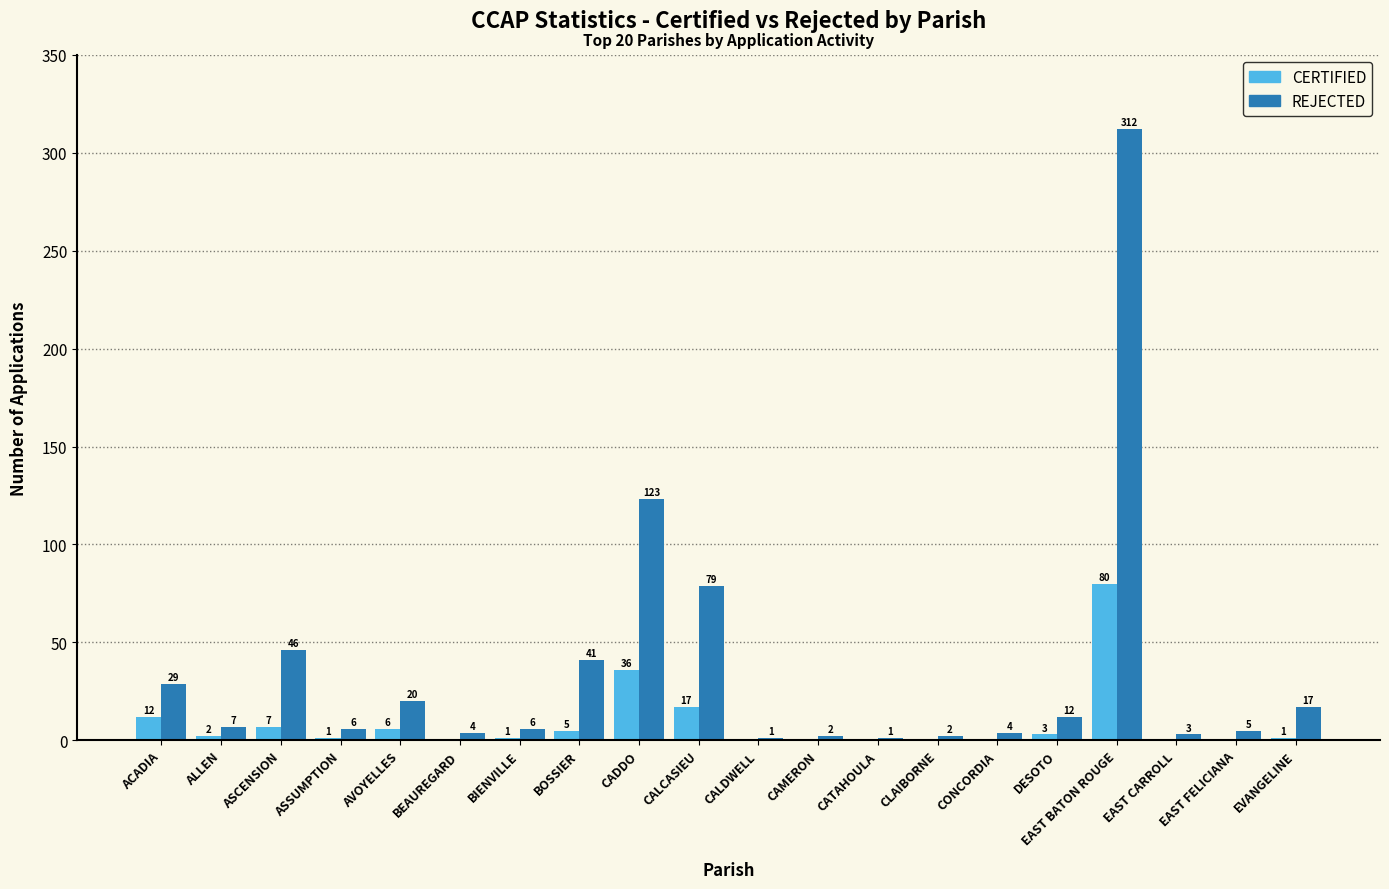

How many groups of bars are there?

20